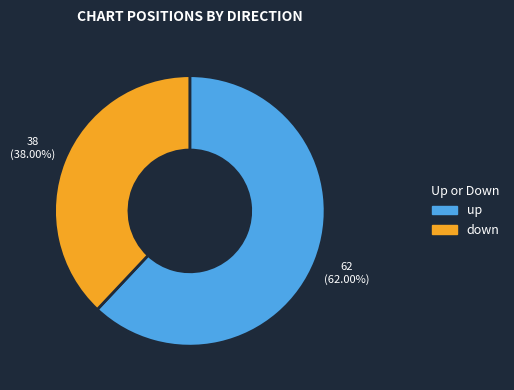

Approximately how many times larger is the value at down compared to up?

0.6